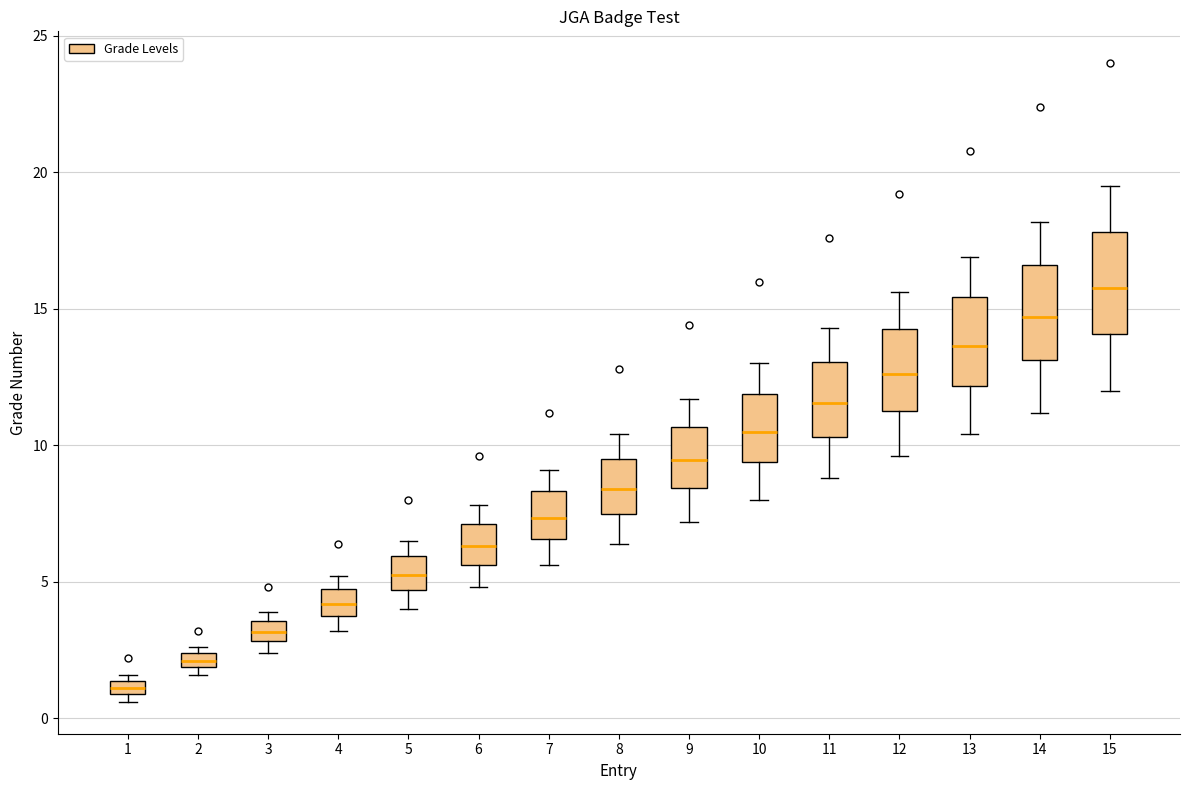

Where does the lower whisker of the box at x = 5 end on the y-axis? The values are not printed on the chart, so give them approximately, as read against the axis.

4.0